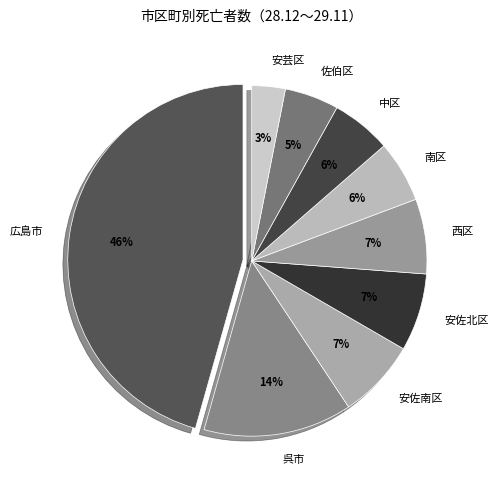

Is the sum of 広島市 and 安佐北区 greater than half?

Yes